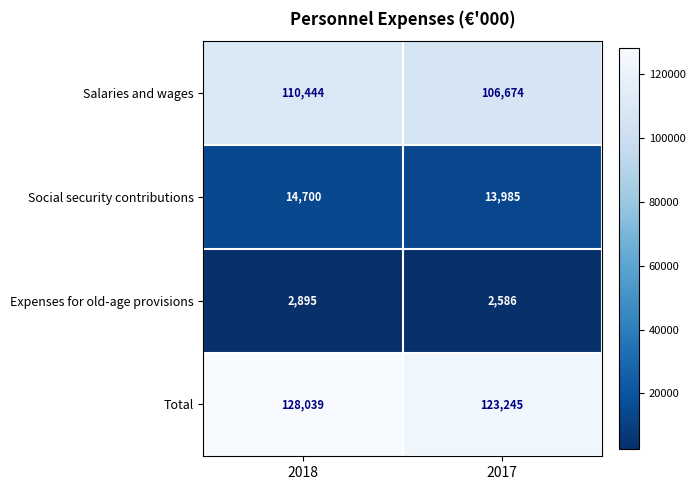

Read the Salaries and wages value at 2018.

110444